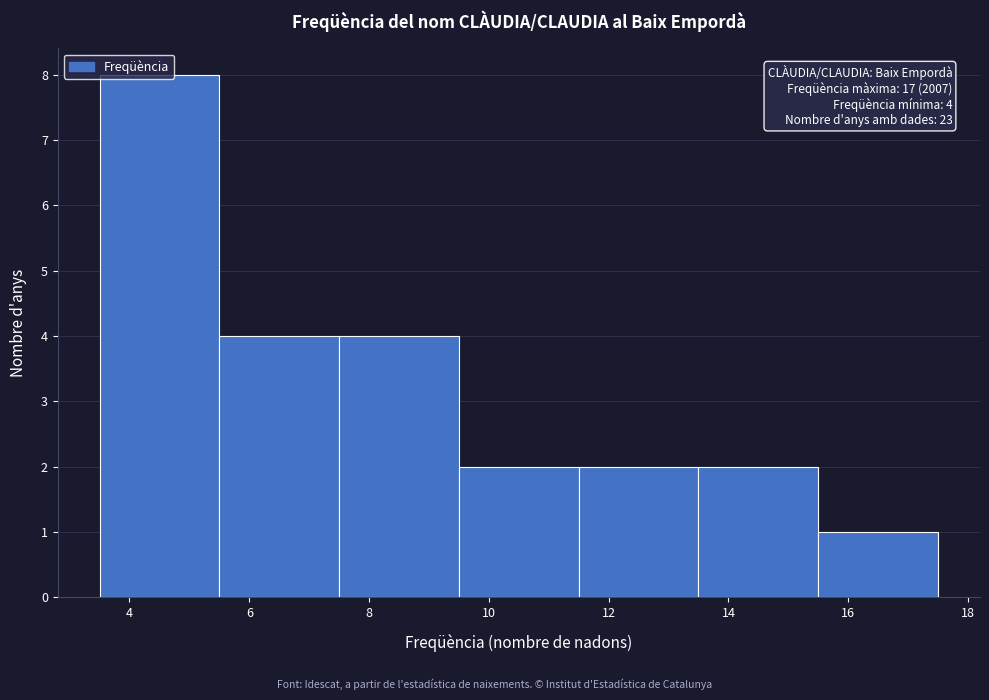

Over which range of the x-axis is the bar tallest?

3.5 to 5.5